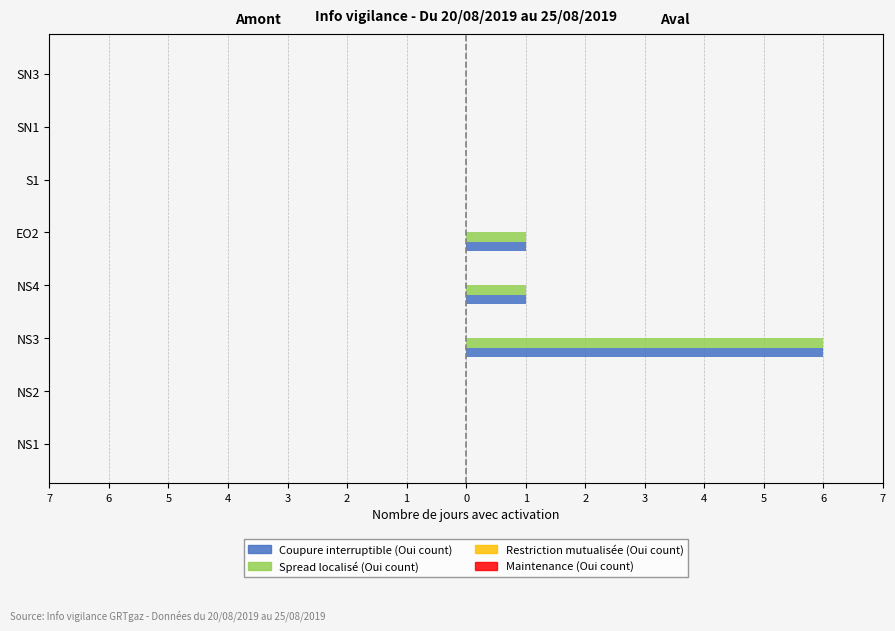

At which category is the sum across all series the highest?

NS3